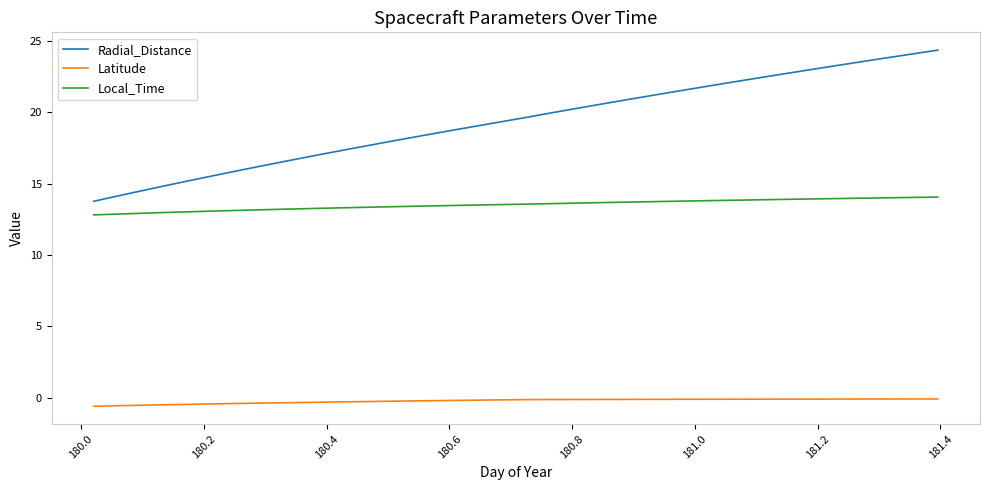

What are all the series names shown in the legend?

Radial_Distance, Latitude, Local_Time